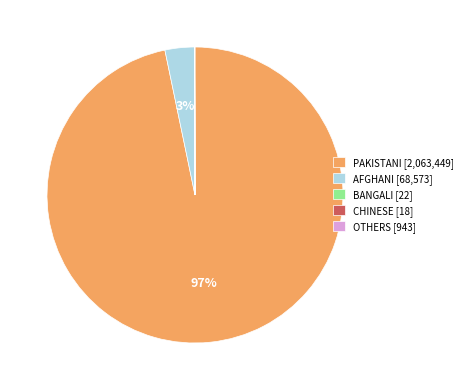

Which category has the biggest portion of the pie?

PAKISTANI